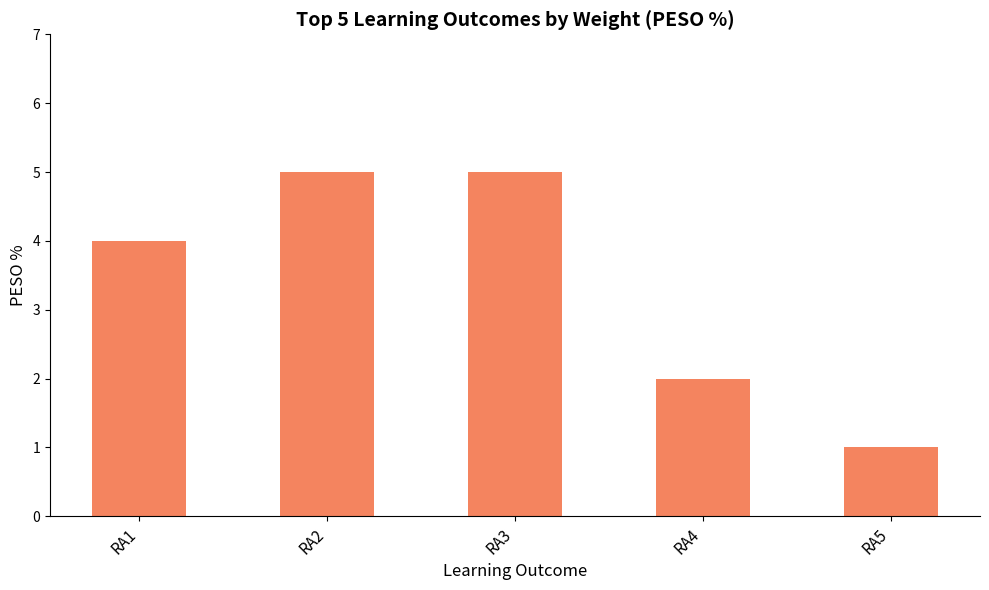

The chart shows a value of 6 at RA1. True or false?

False